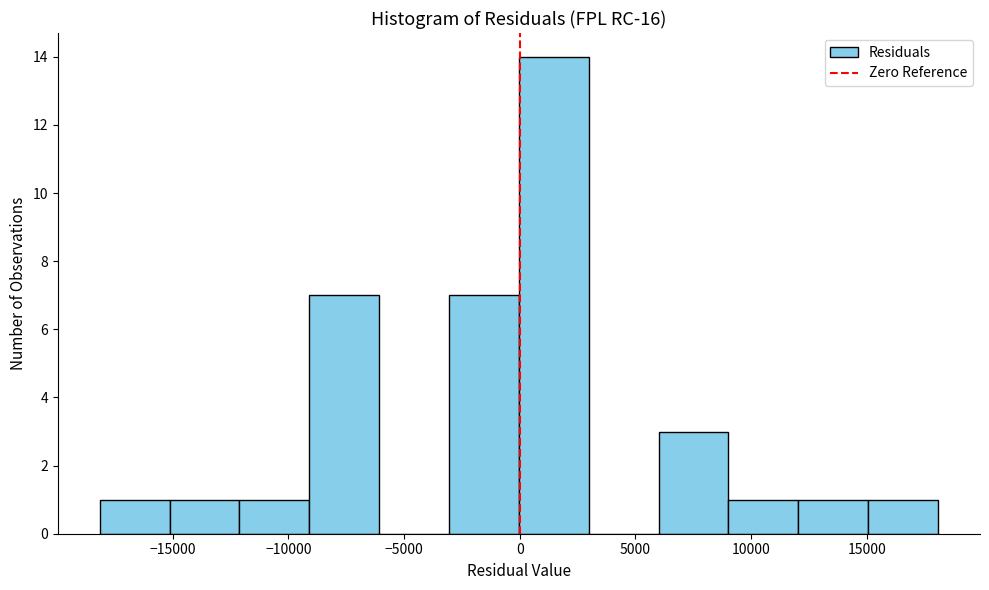

What is the height of the bar covering -18000 to -15000 on the x-axis? Neither the bar edges nor the heights are printed on the chart, so give them approximately, as read against the axes.

1